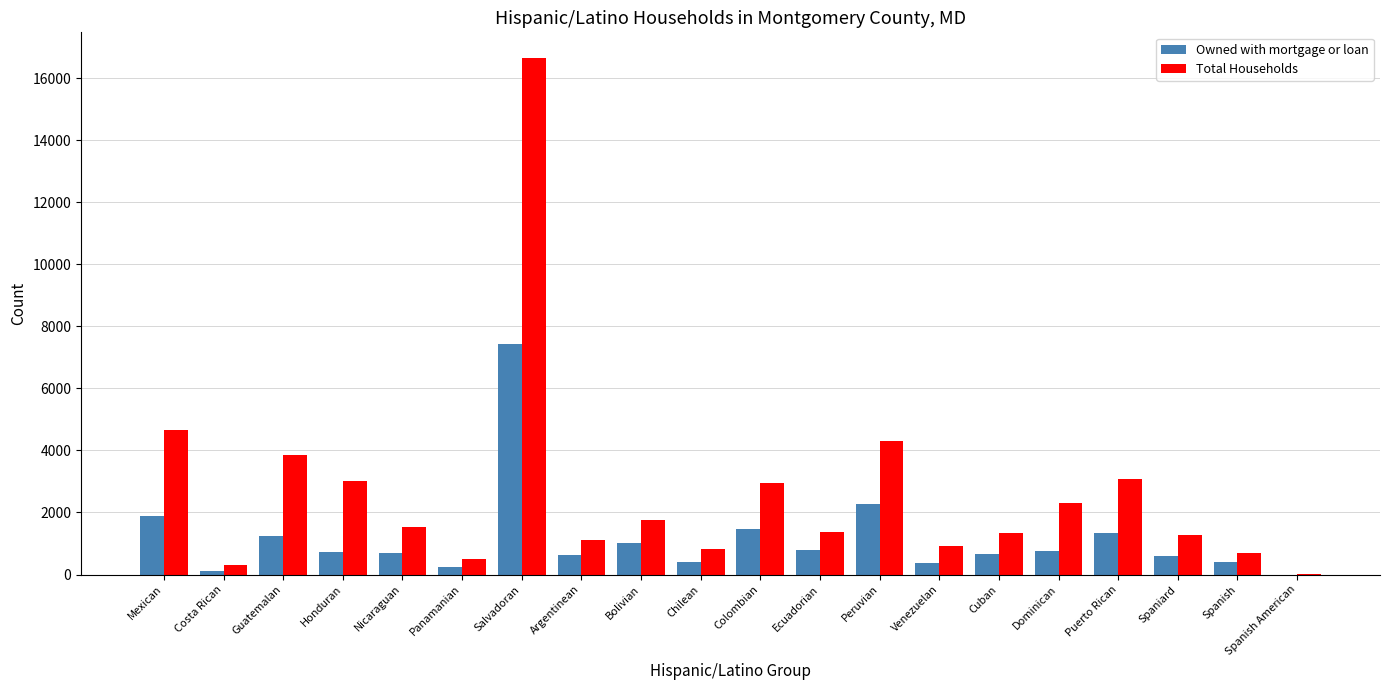

The value of Total Households at Dominican is 2312. True or false?

True